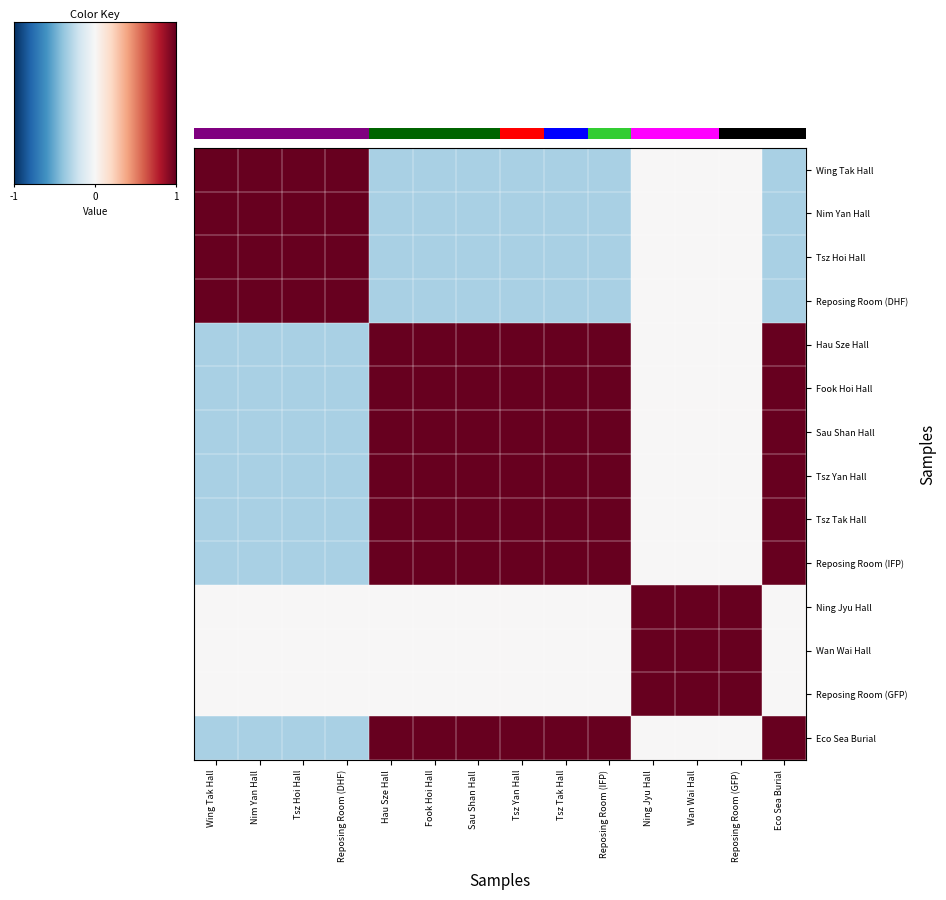

How many data points in Fook Hoi Hall are less than 1?

7